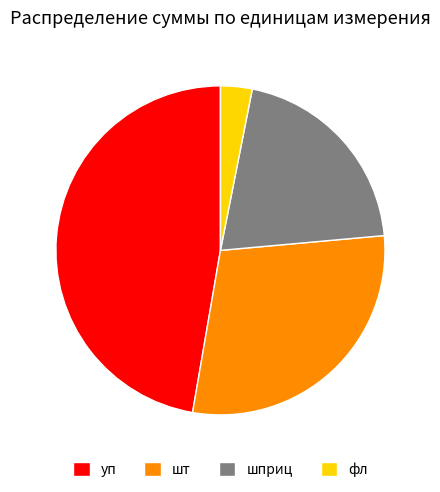

Approximately how many times larger is the value at уп compared to шприц?

2.3